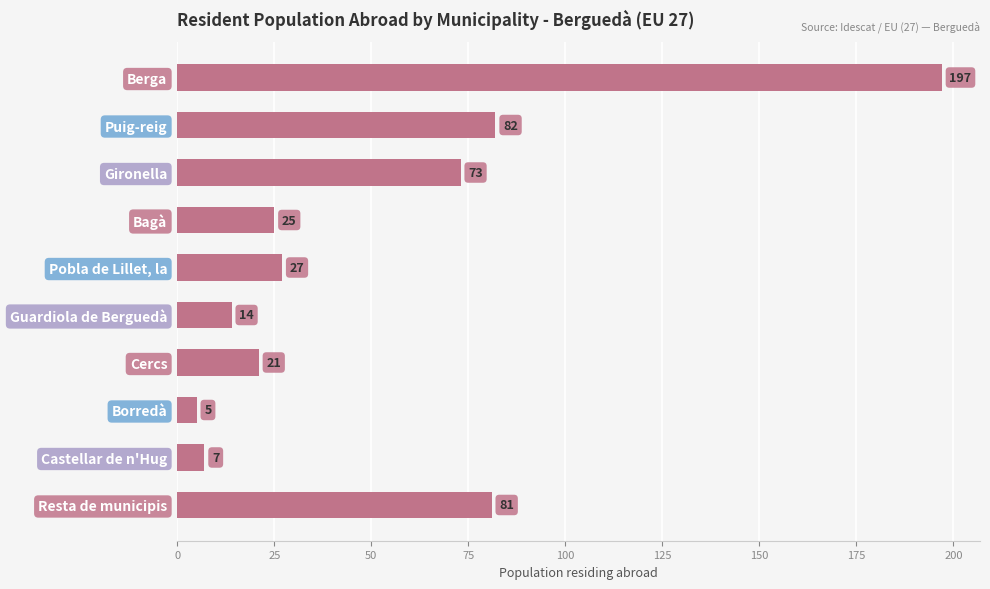

What is the label of the 9th bar from the bottom?

Puig-reig